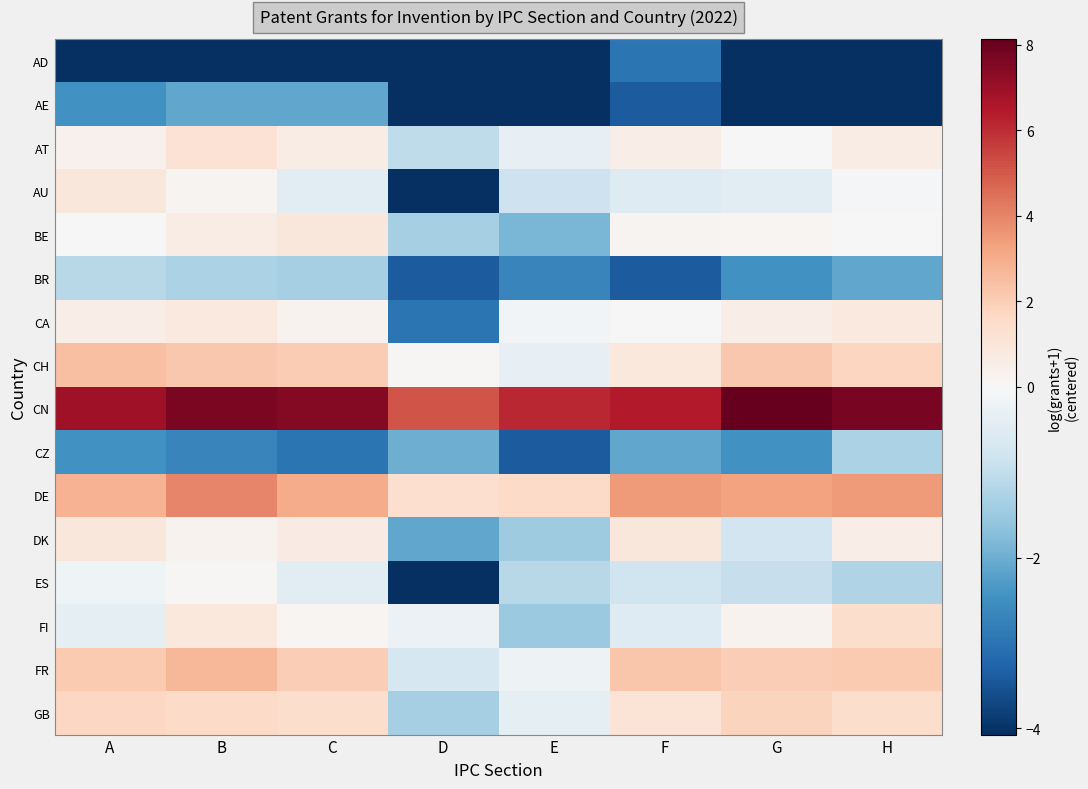

Count the number of categories in the chart.

8